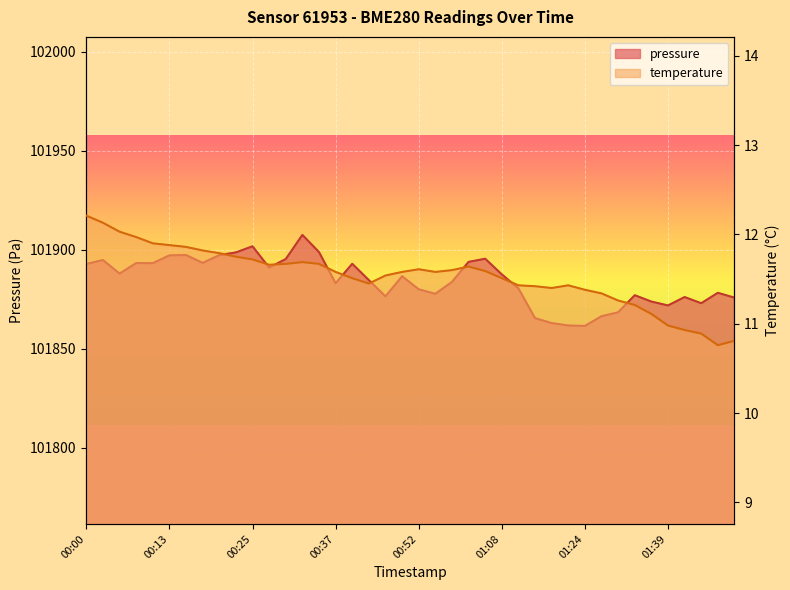

At which label does temperature first exceed 11?

00:00